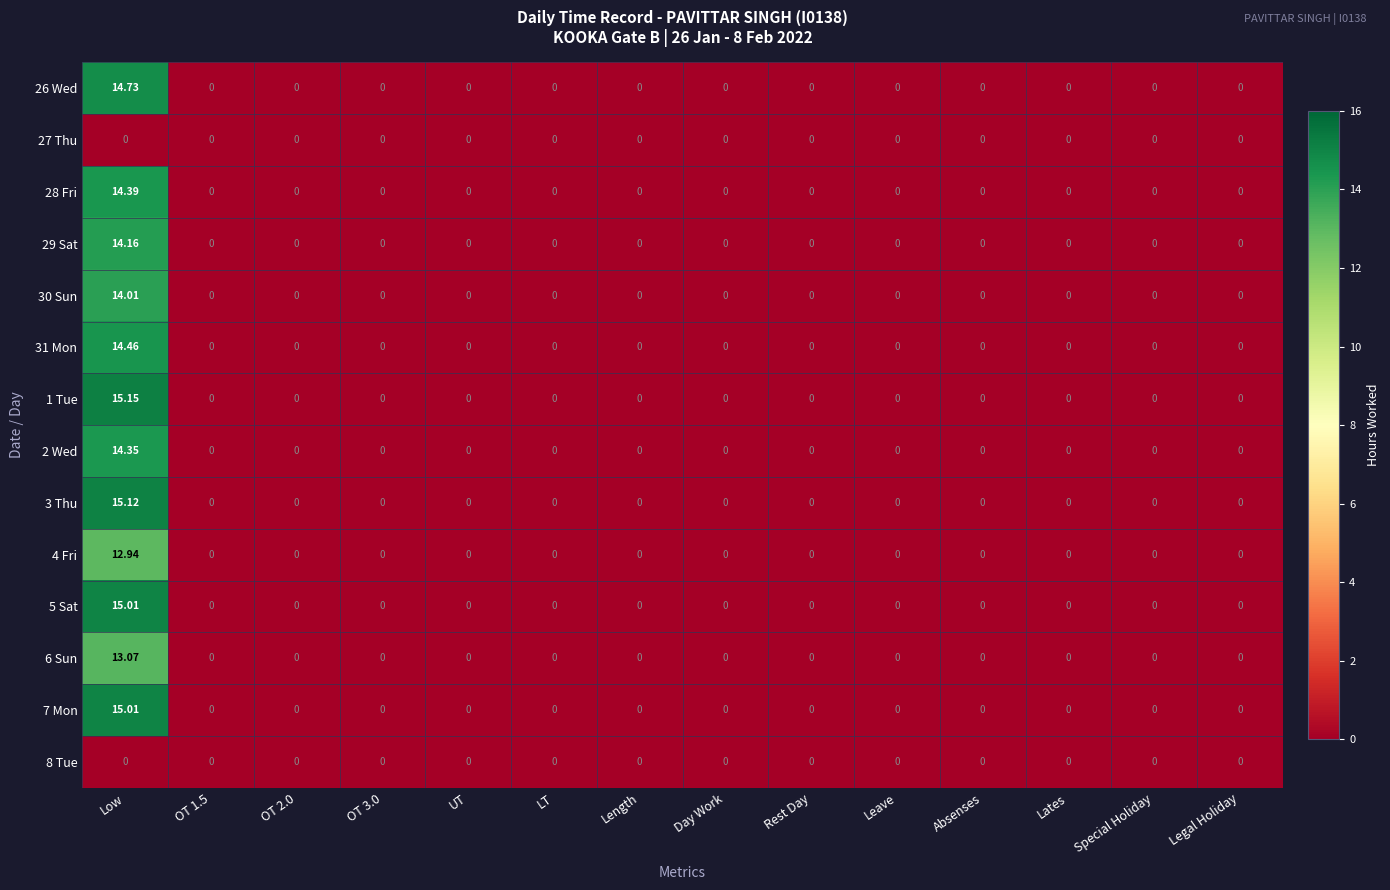

At which category is the sum across all series the highest?

Low